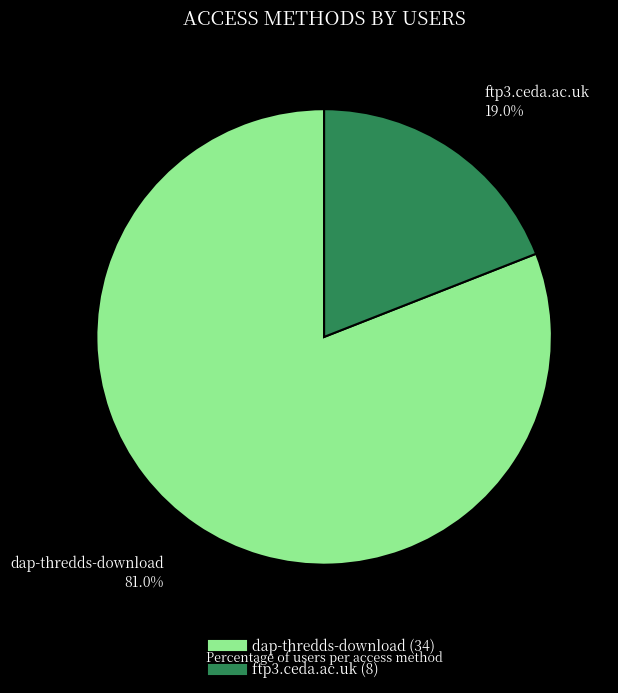

To the nearest percent, what is the difference between the ftp3.ceda.ac.uk and dap-thredds-download slice percentages?

62%